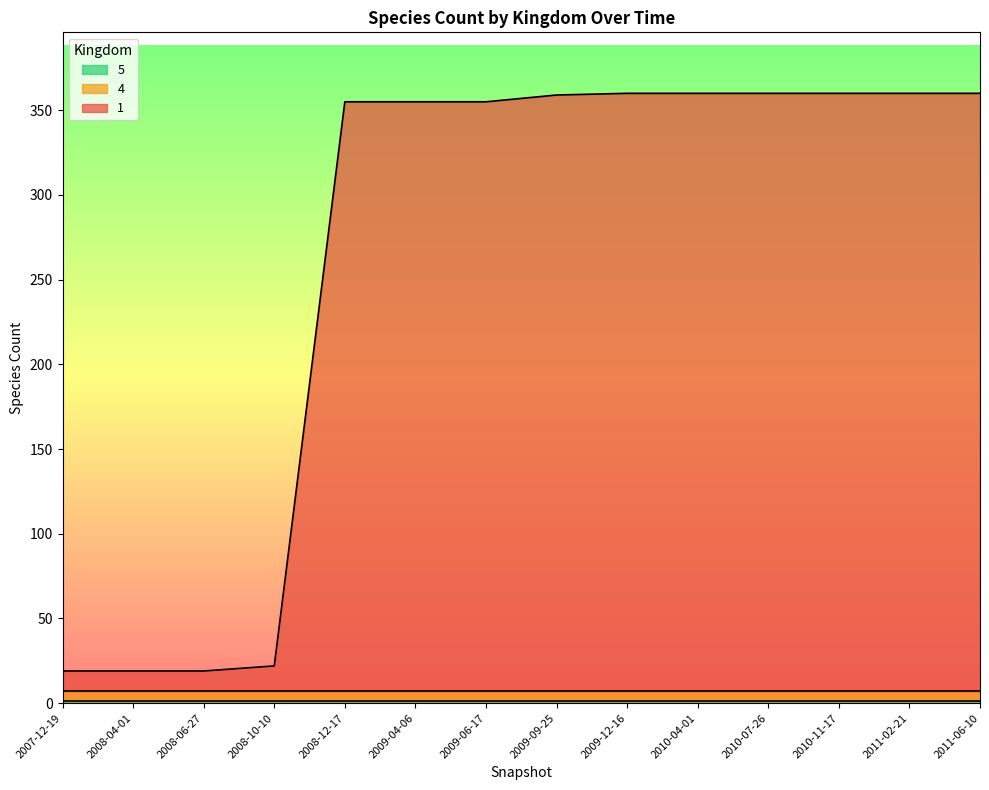

How many lines are shown in the chart?

3